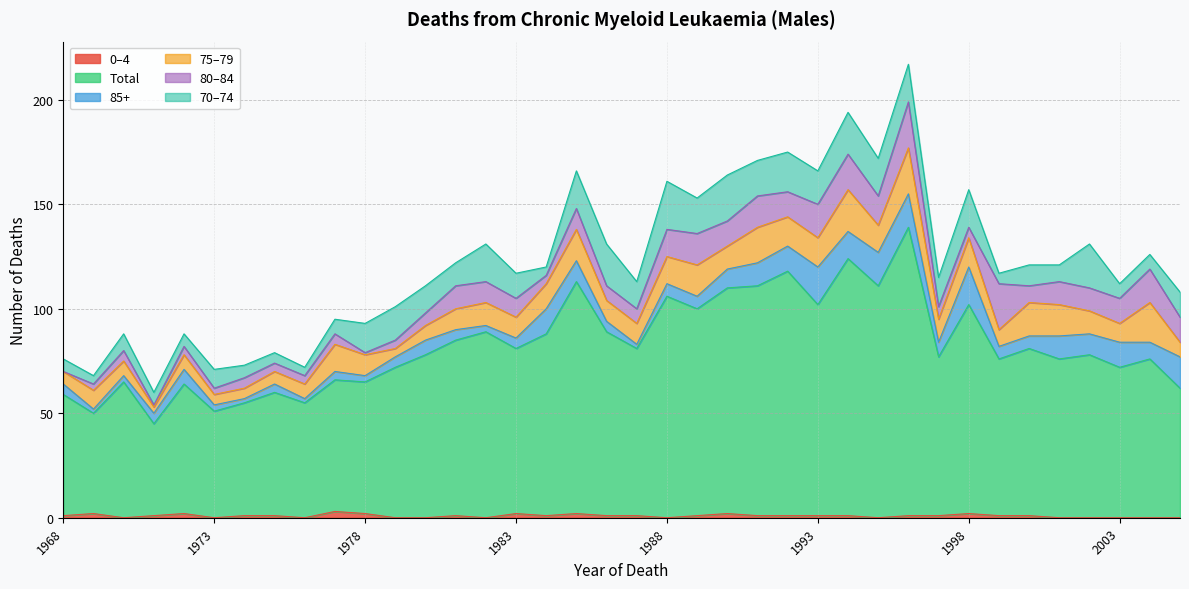

Does the chart have visible grid lines?

Yes